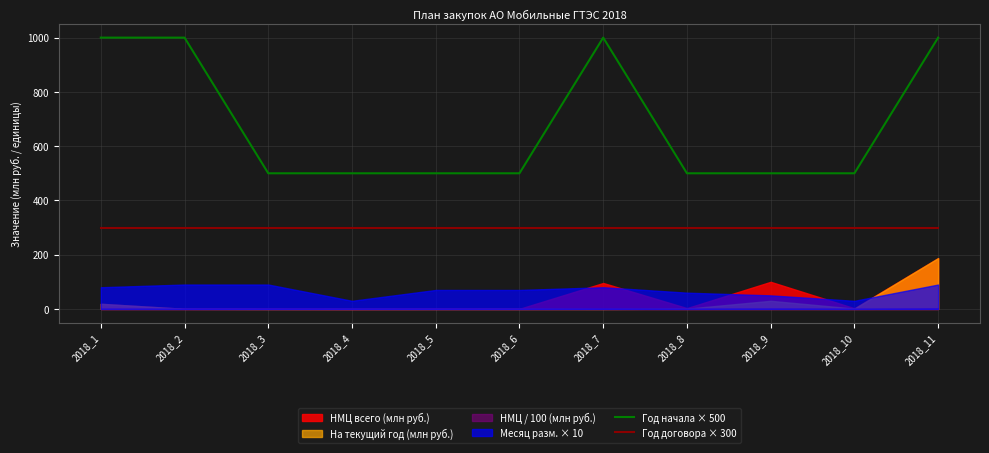

Is the value of Год начала × 500 at 2018_2 greater than the value of Год договора × 300 at 2018_6?

Yes